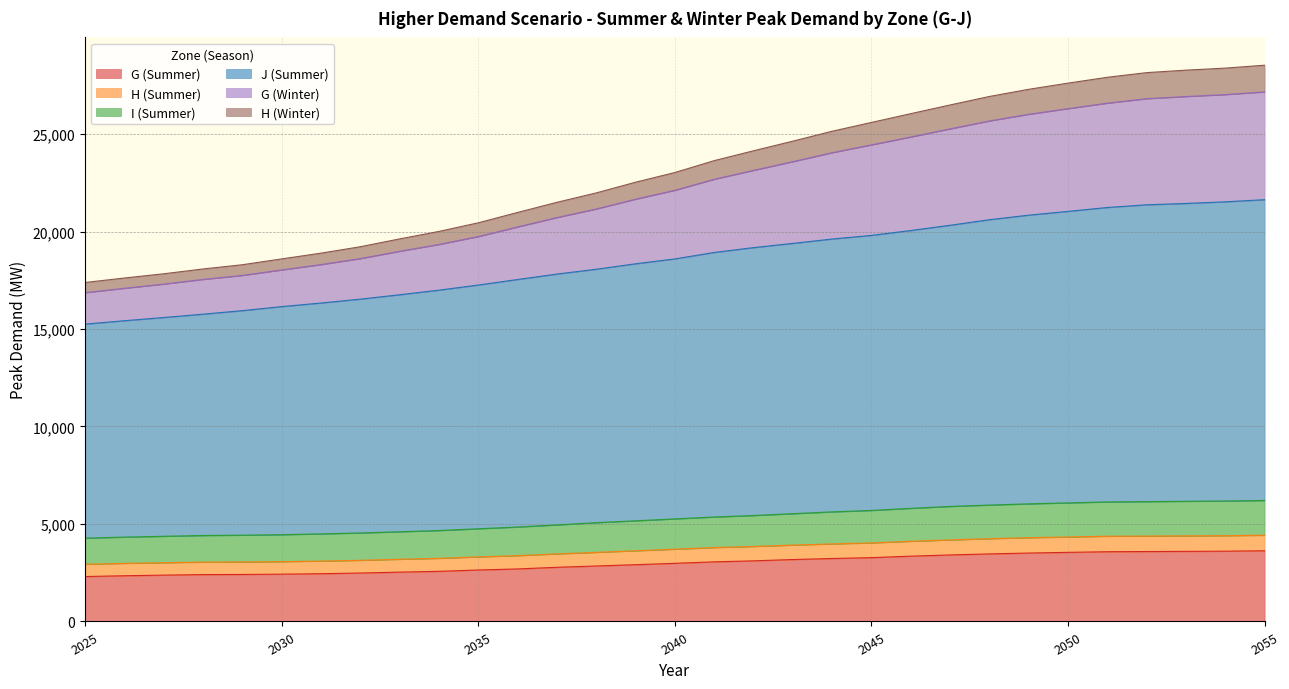

The H (Summer) series shows 4423 at 2055. True or false?

True